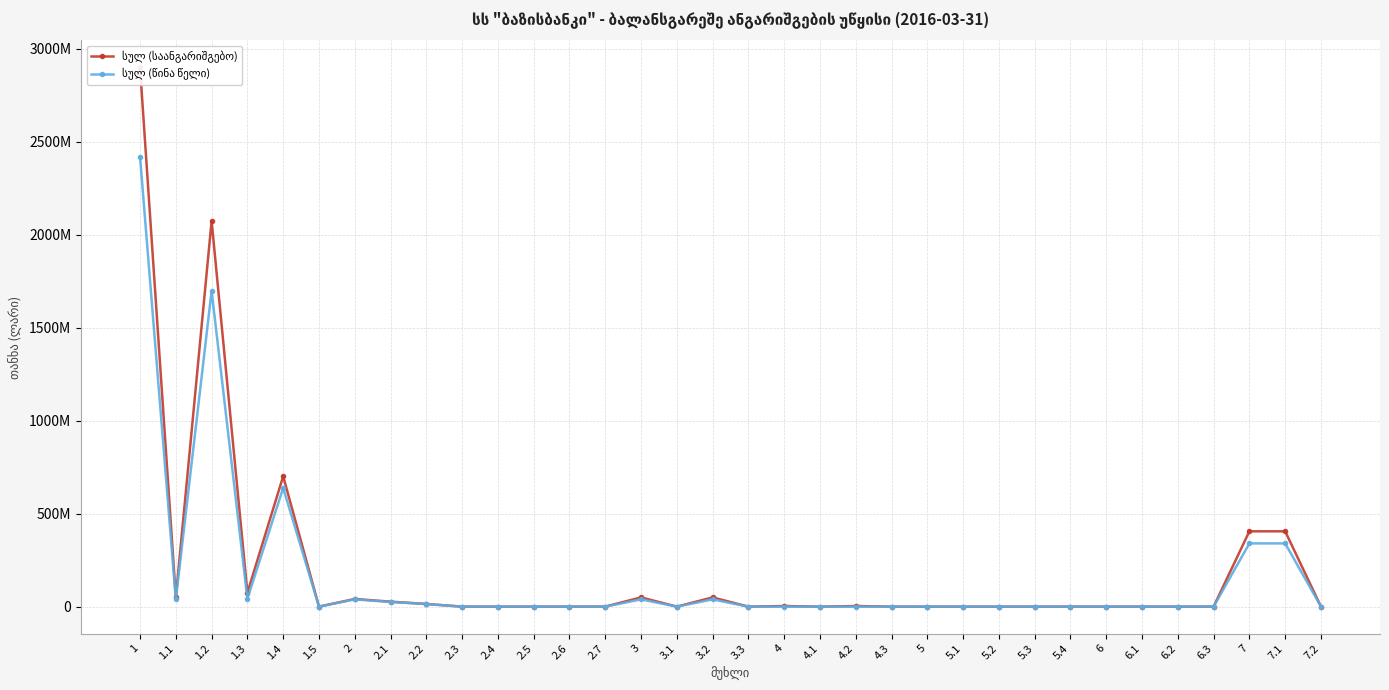

How many values in სულ (წინა წელი) are above zero?

13